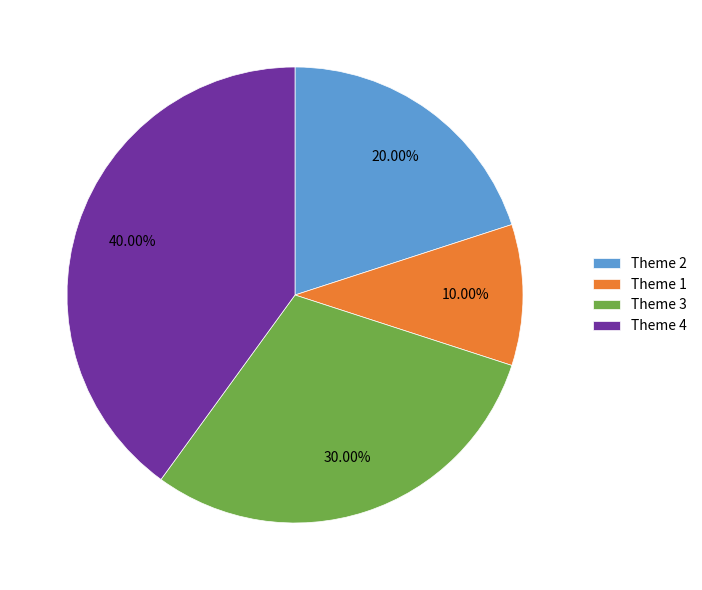

Count the number of slices in the pie.

4